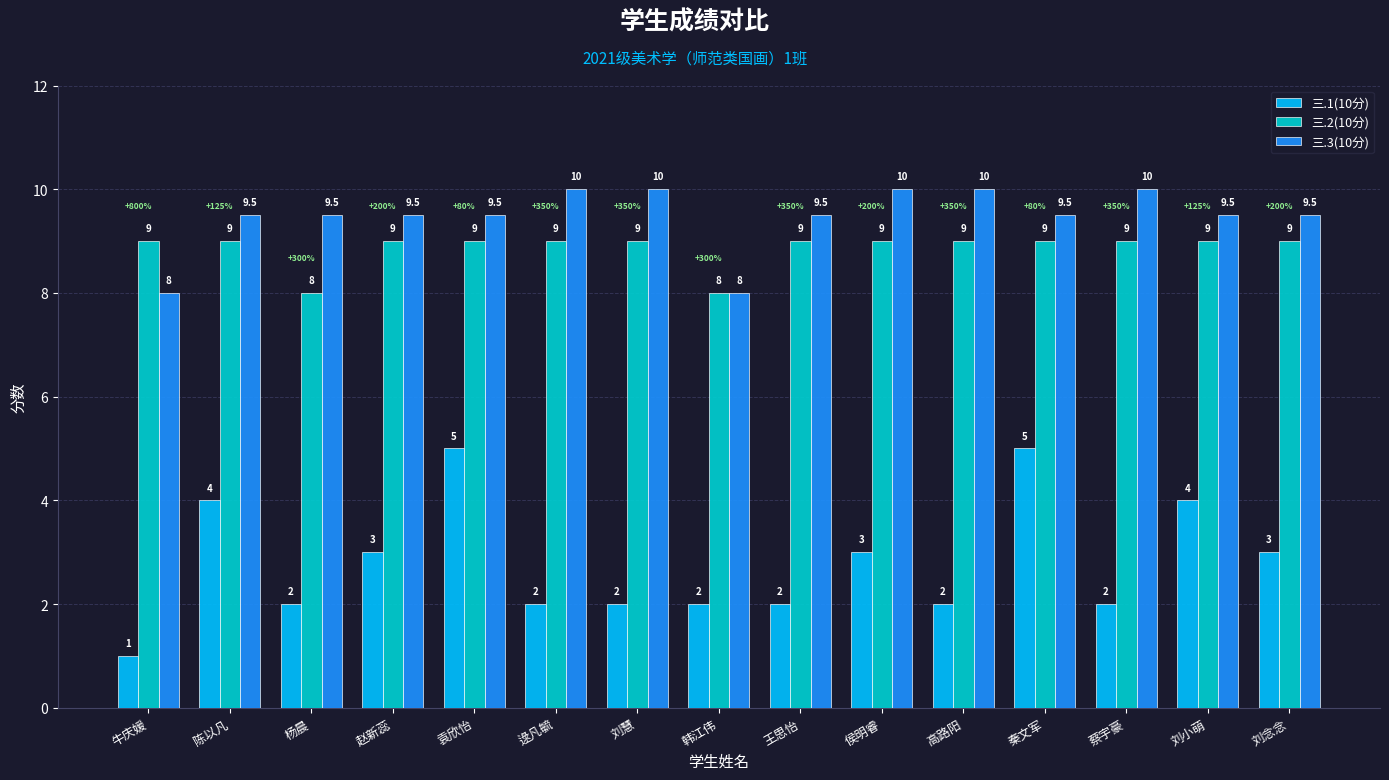

List the series in order of their peak value, highest first.

三.3(10分), 三.2(10分), 三.1(10分)